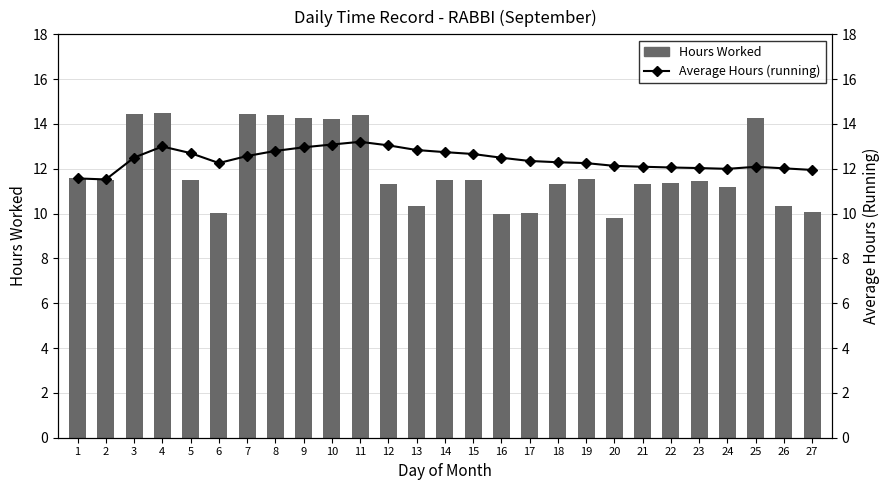

Rank the series by their average value, from highest to lowest.

Average Hours (running), Hours Worked